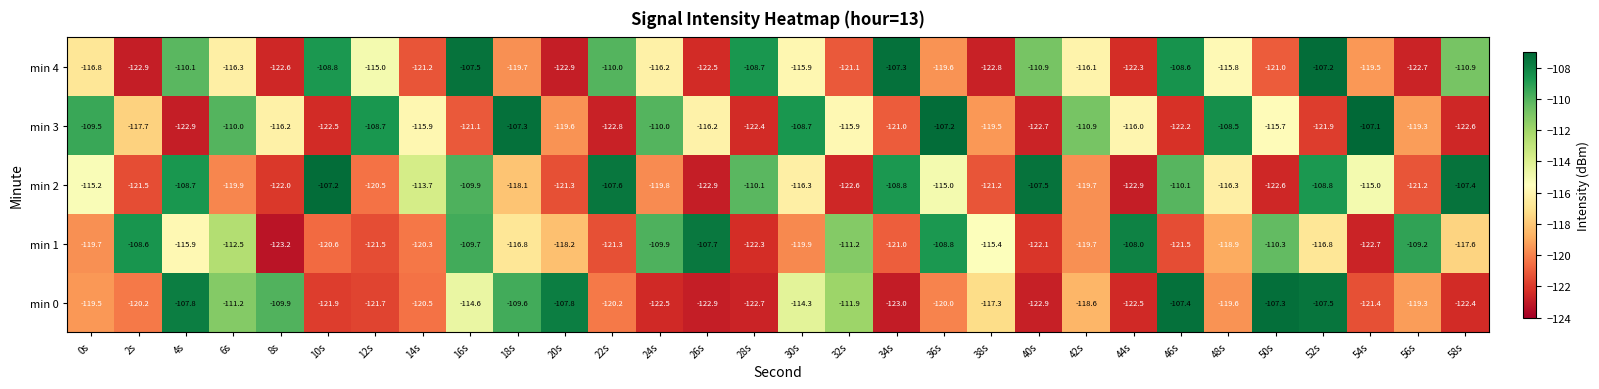

Rank the series at 6s from lowest to highest value.

min 2, min 4, min 1, min 0, min 3